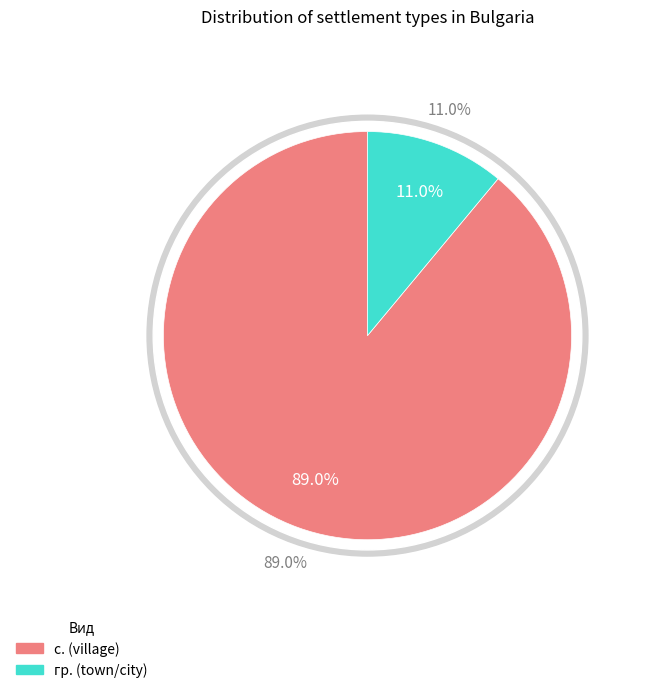

The 8 slice represents 21% of the pie. True or false?

False